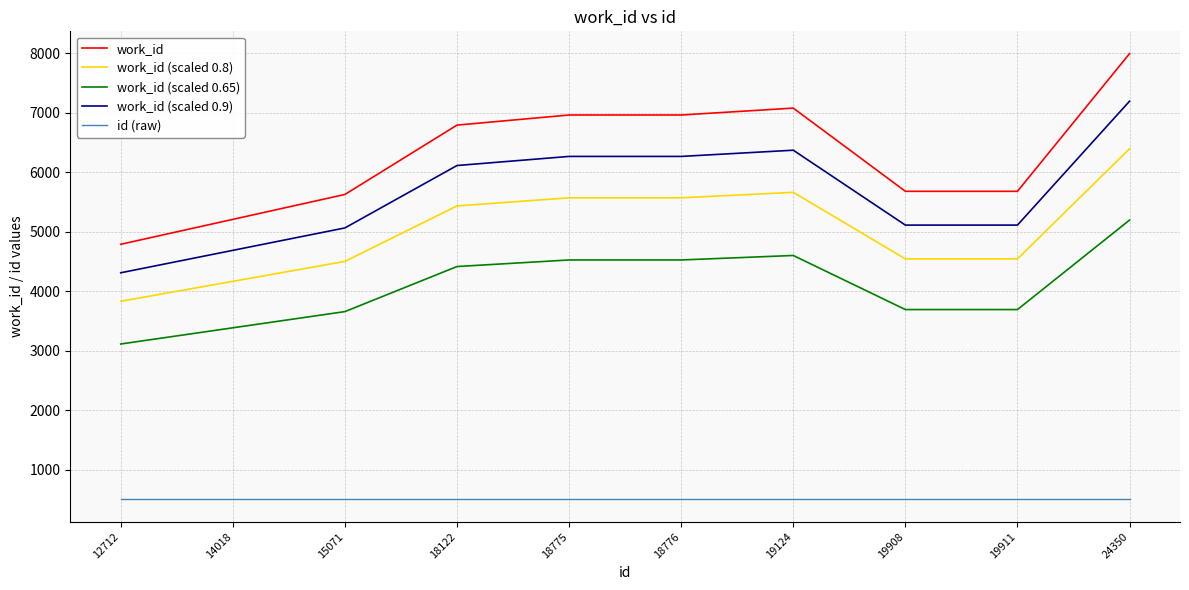

The value of work_id (scaled 0.8) at 18775 is 5571.2. True or false?

True